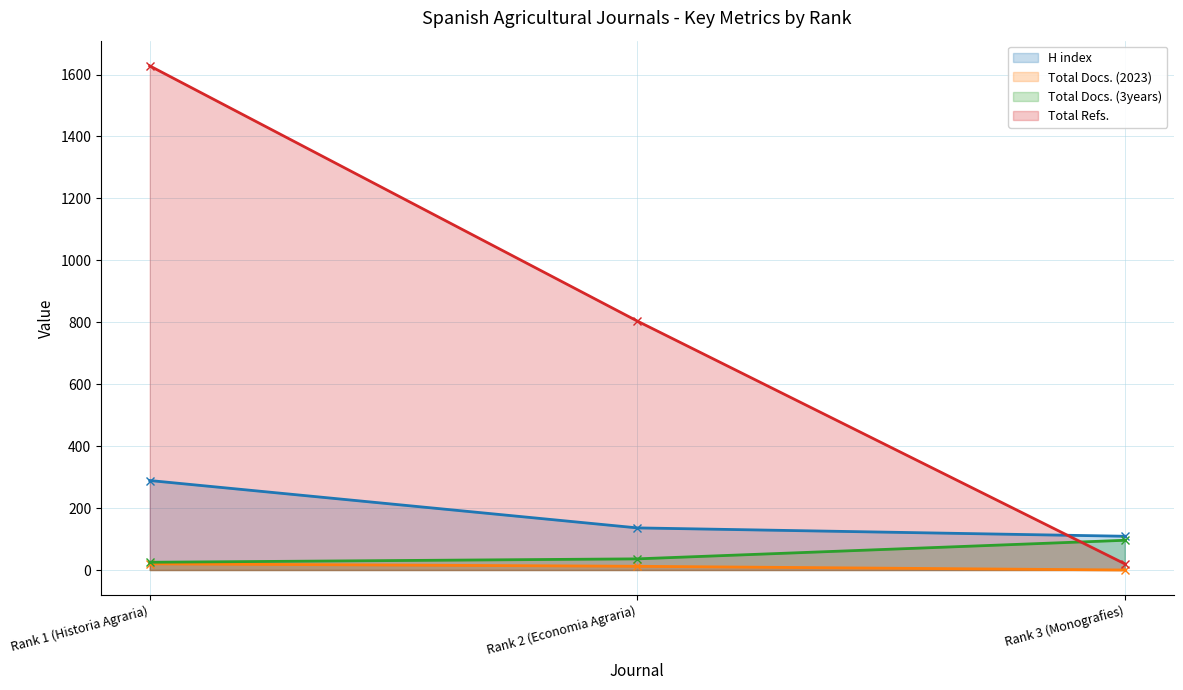

Where is Total Docs. (2023) nearest to the value 10?

Rank 2 (Economia Agraria)